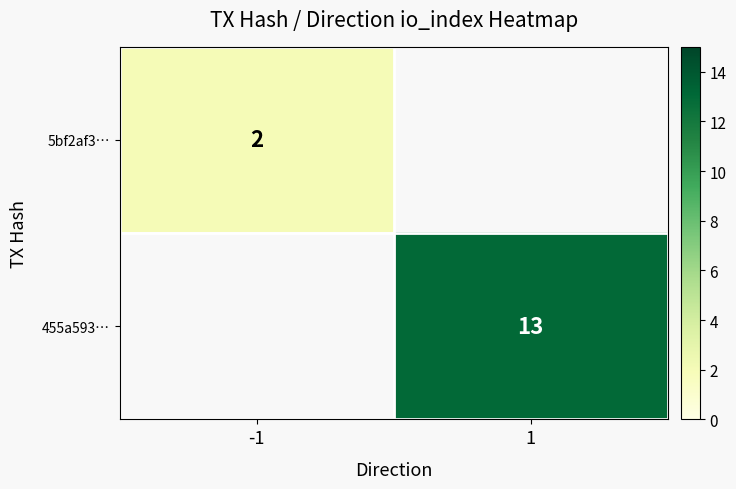

True or false: 5bf2af3… has a value of 3 at -1.

False